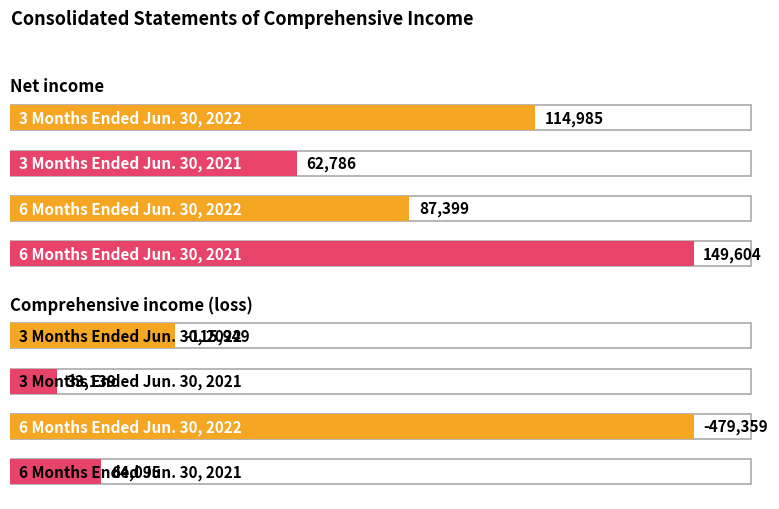

Rank the series at Comprehensive income (loss) from highest to lowest value.

6 Months Ended Jun. 30, 2021, 3 Months Ended Jun. 30, 2021, 3 Months Ended Jun. 30, 2022, 6 Months Ended Jun. 30, 2022